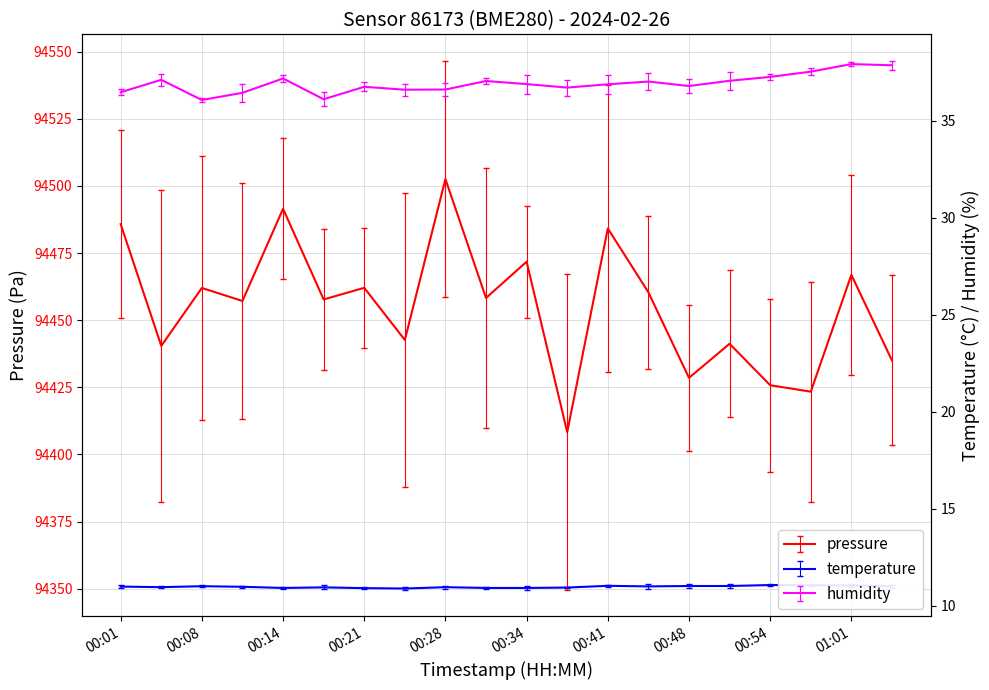

Which series has the largest total across all categories?

pressure